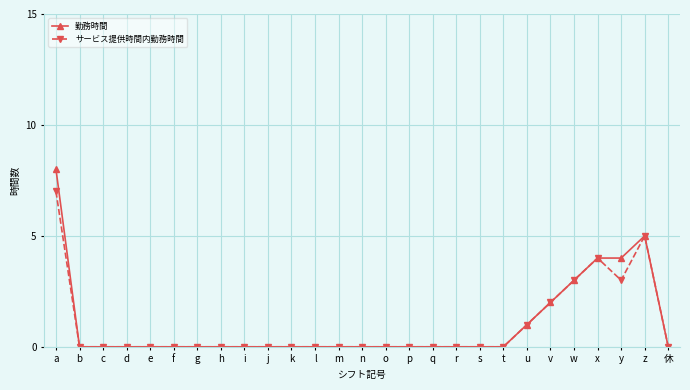

List the series in order of their peak value, highest first.

勤務時間, サービス提供時間内勤務時間